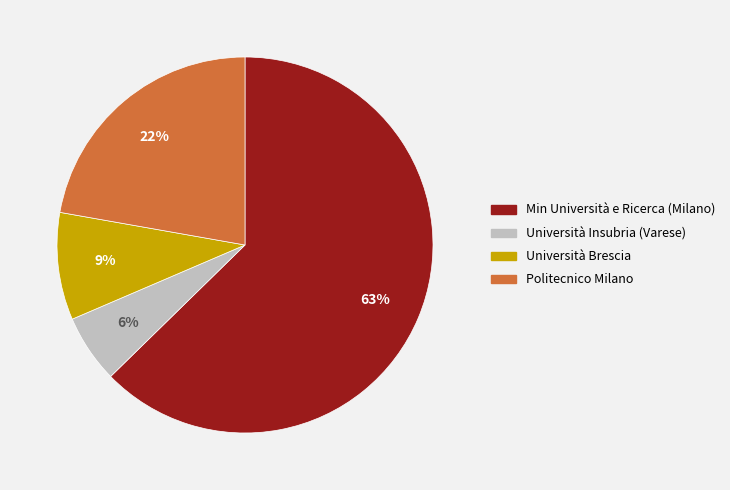

Does any single category account for the majority?

Yes